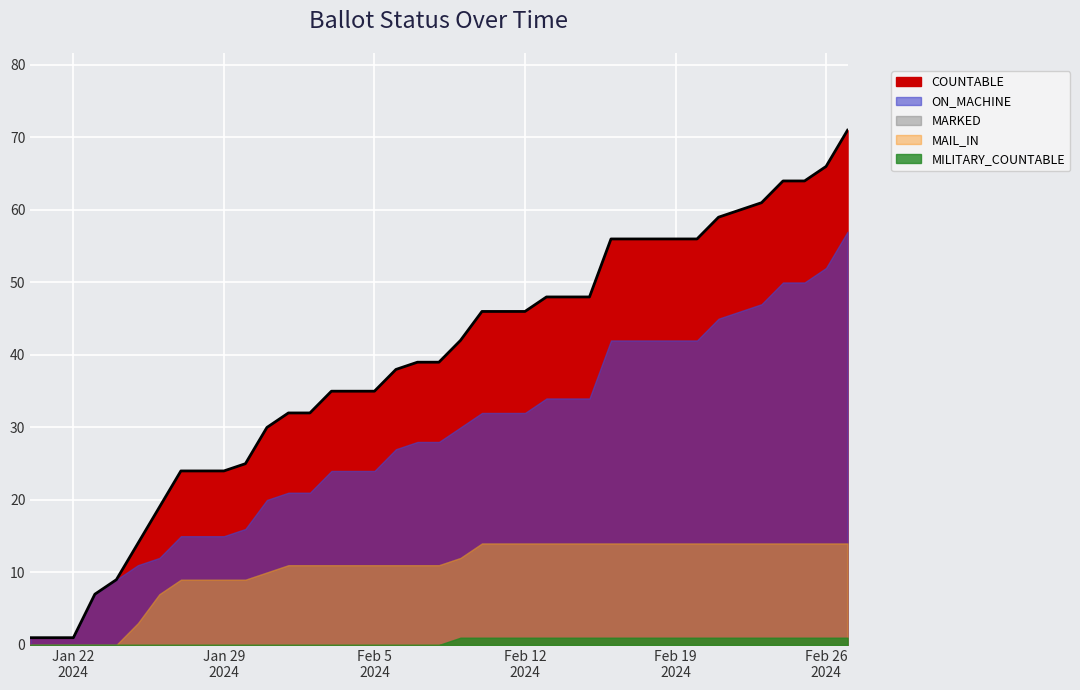

Which category has the lowest value across all series?

20-Jan-2024